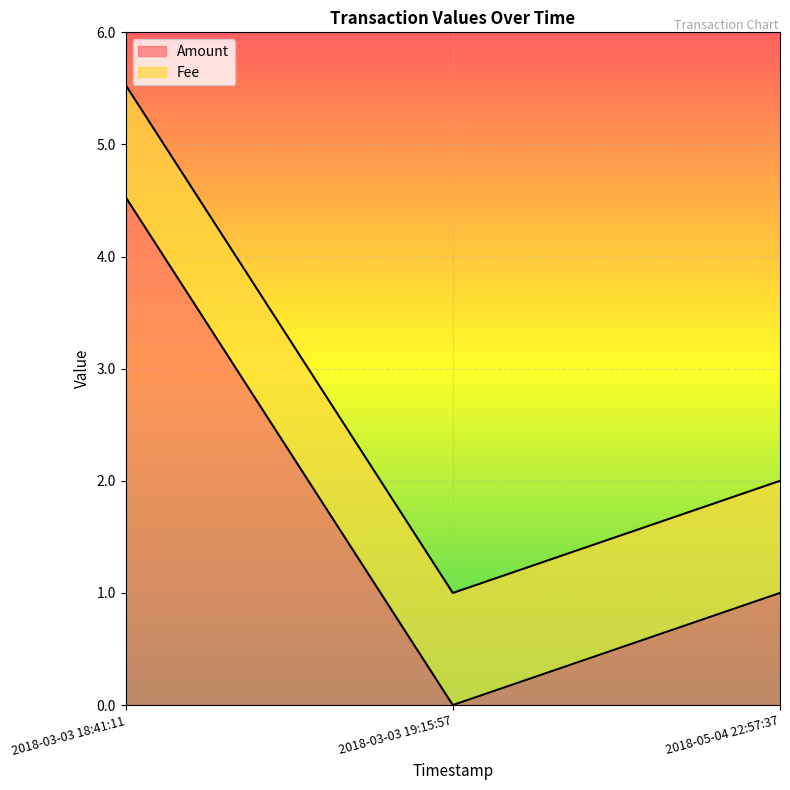

How many lines are shown in the chart?

2